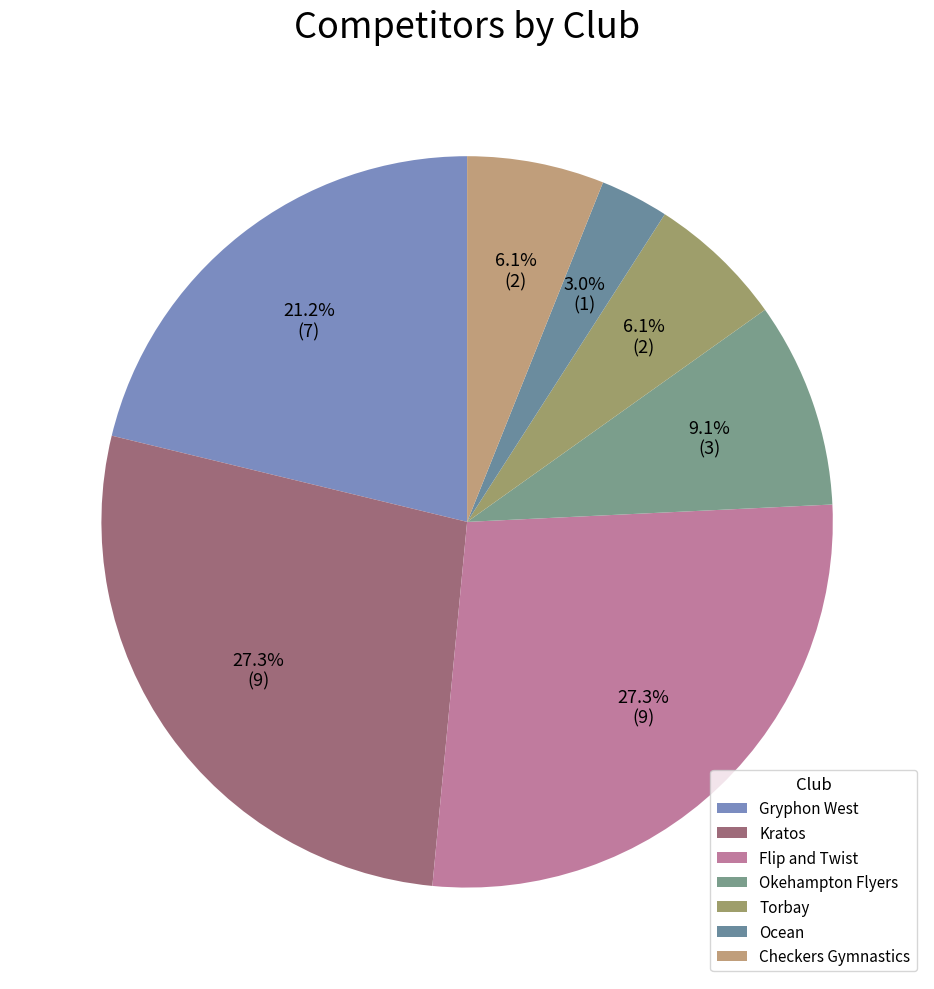

Count the number of slices in the pie.

7